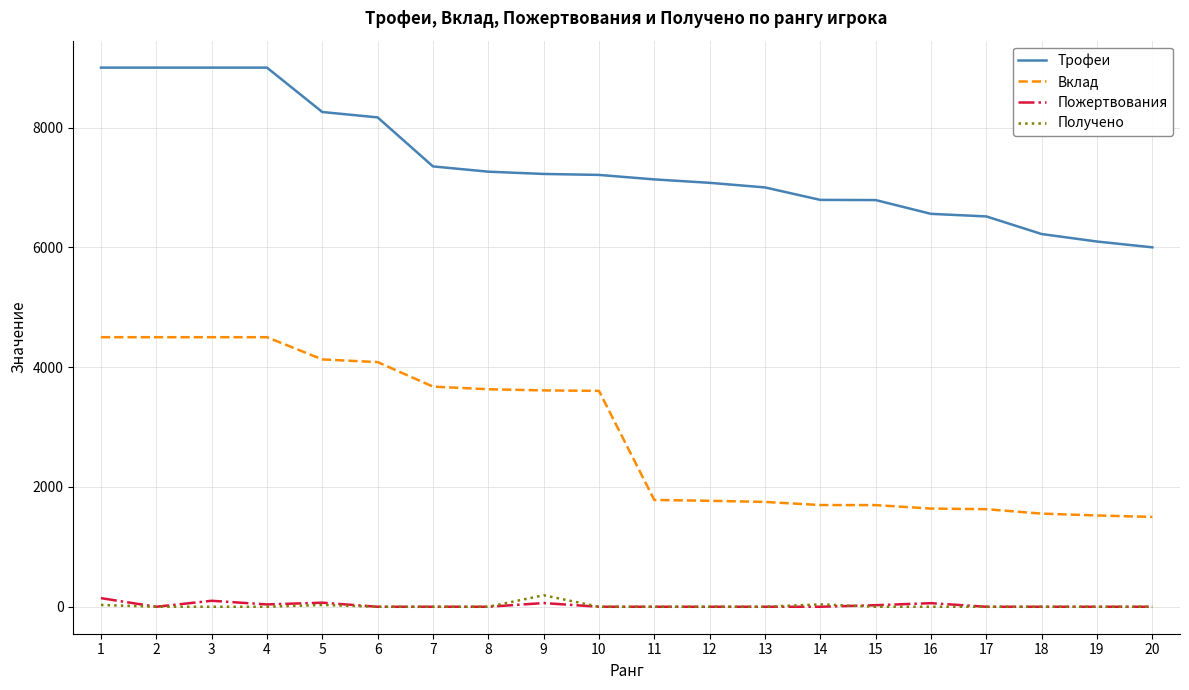

At how many categories does at least one series exceed 990?

20